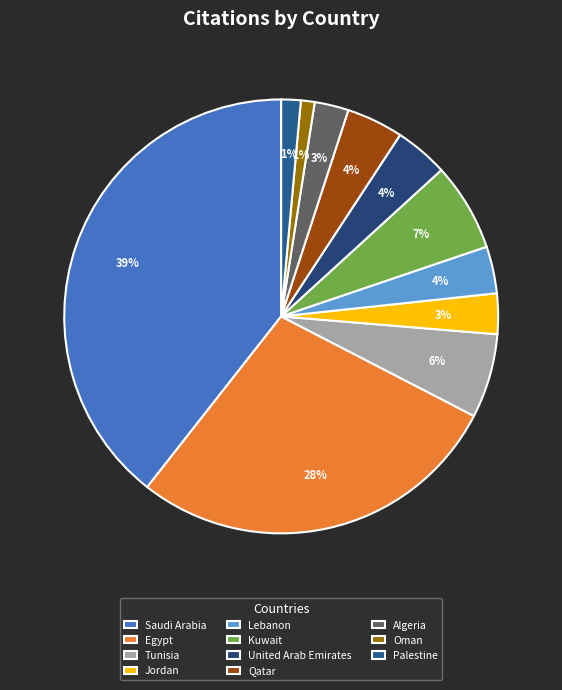

Count the number of slices in the pie.

11